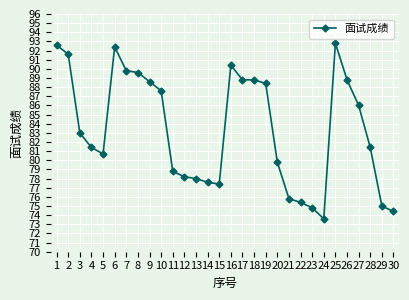

What is the approximate value at 19?

88.4